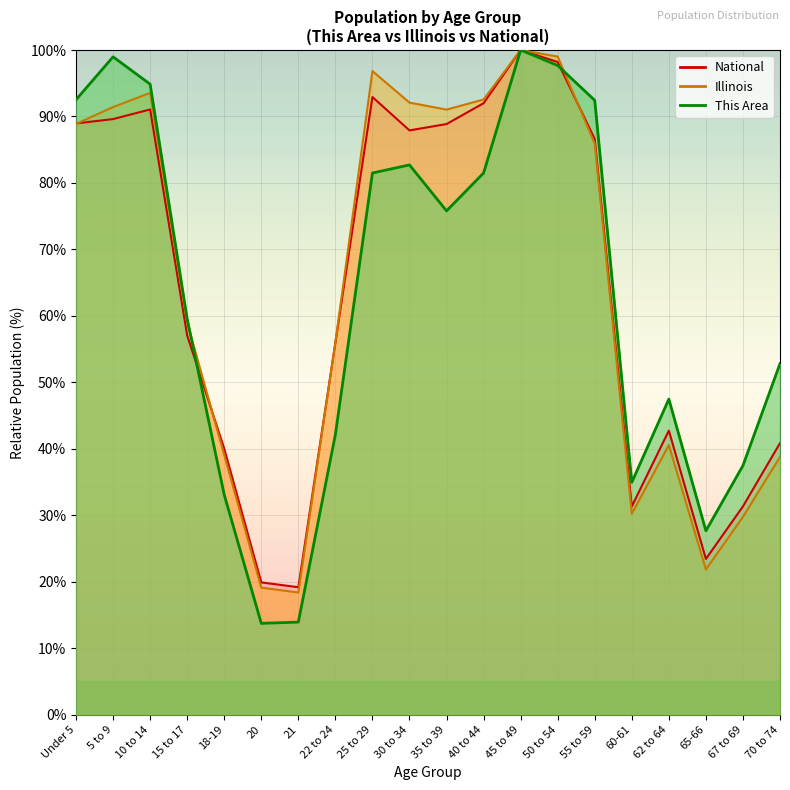

The value of Illinois at 15 to 17 is 87.9. True or false?

False